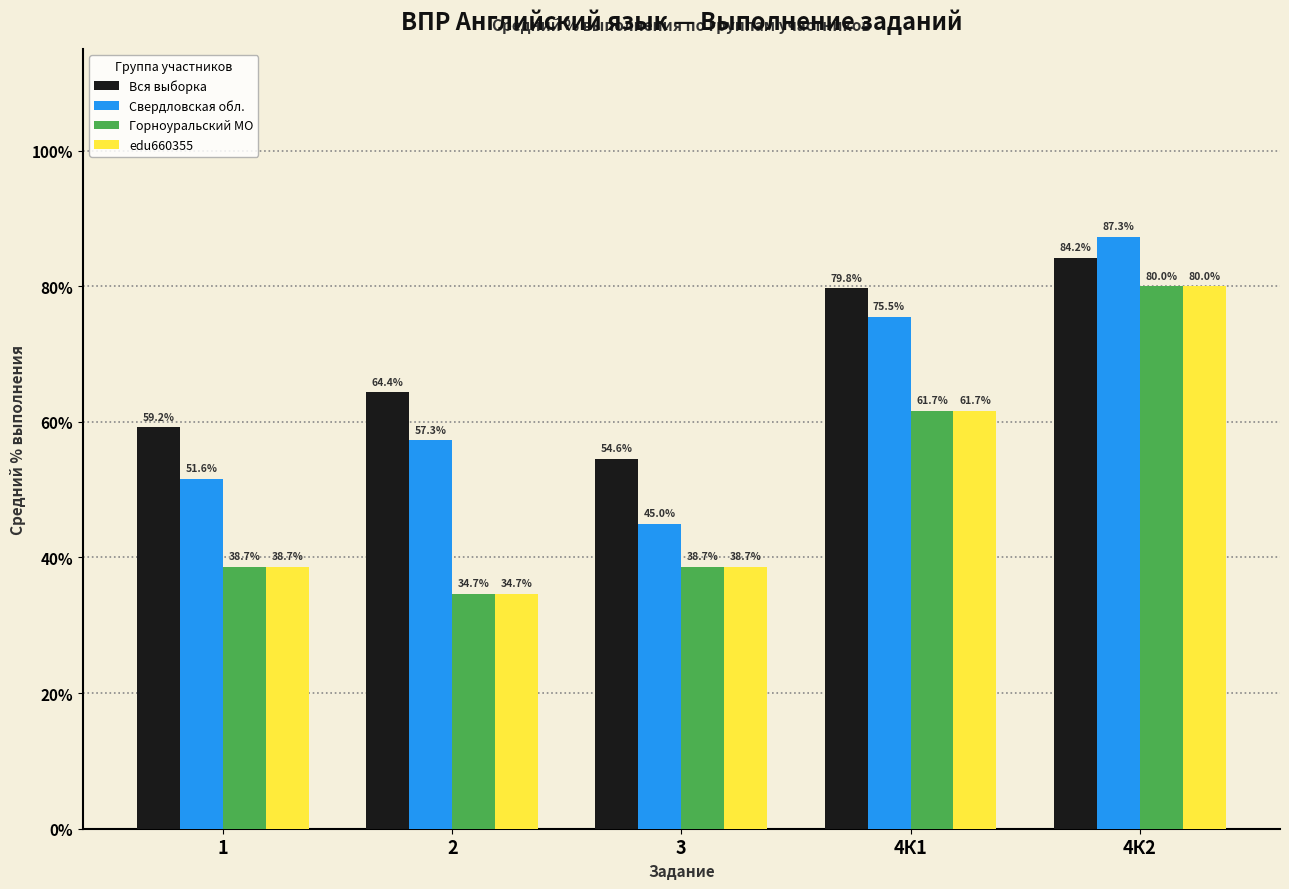

Reading left to right, list all the values displayed in this chart.

Вся выборка: 59.2	64.4	54.6	79.8	84.2
Свердловская обл.: 51.6	57.3	45.0	75.5	87.3
Горноуральский МО: 38.7	34.7	38.7	61.7	80.0
edu660355: 38.7	34.7	38.7	61.7	80.0